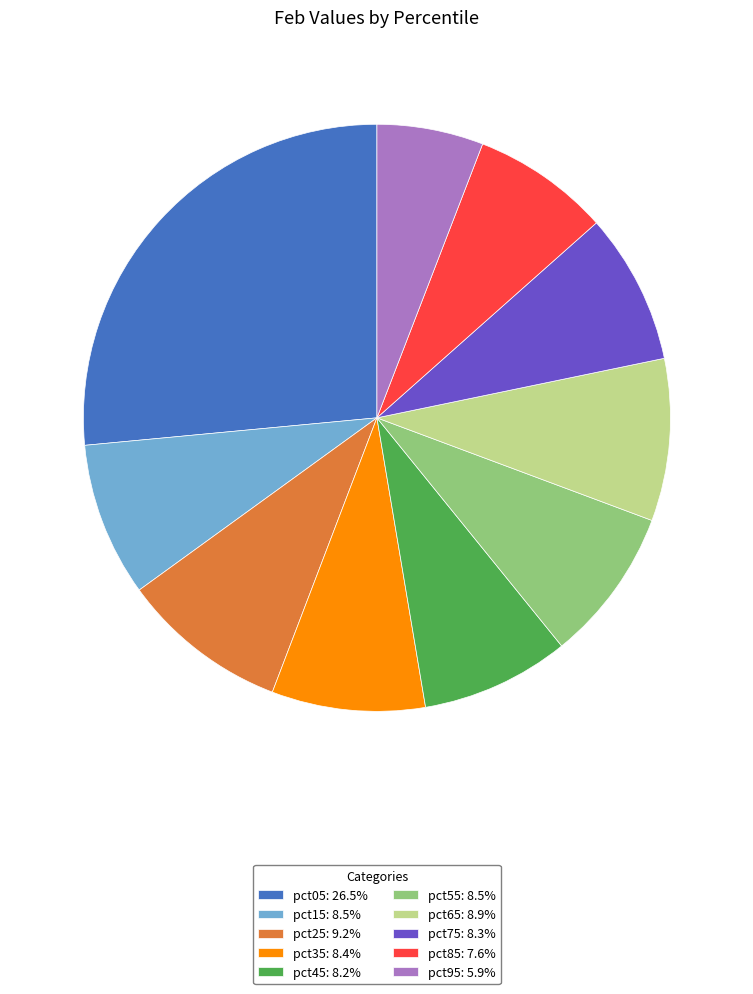

Approximately how many times larger is the value at pct25: 9.2% compared to pct05: 26.5%?

0.3